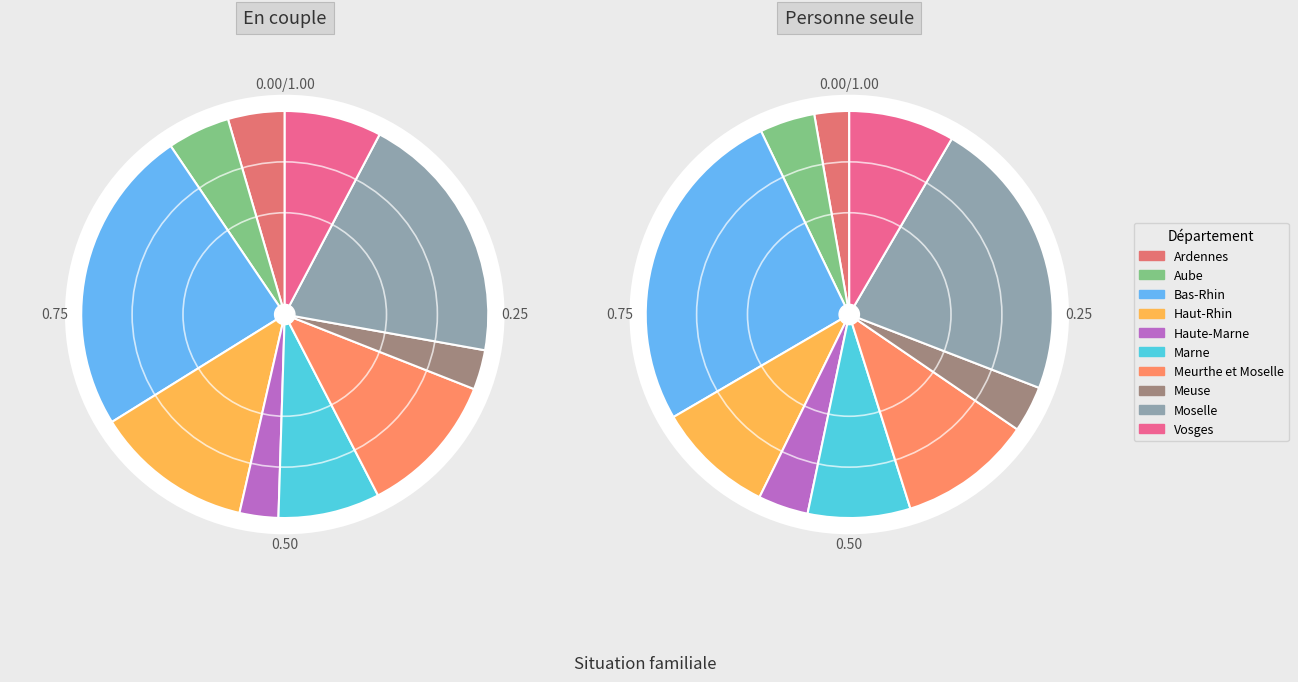

What is the difference between the highest and lowest values at Marne?

108